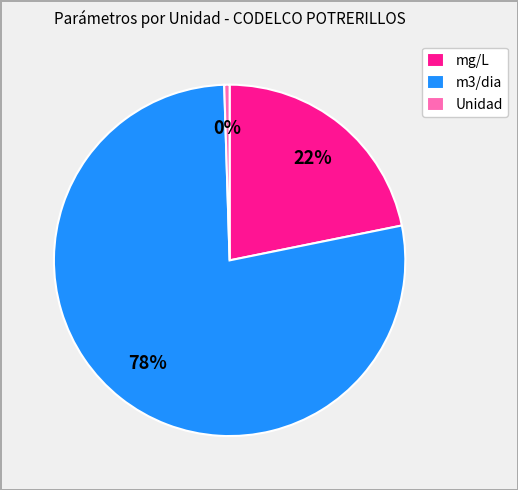

Which slice represents more than half of the pie?

m3/dia